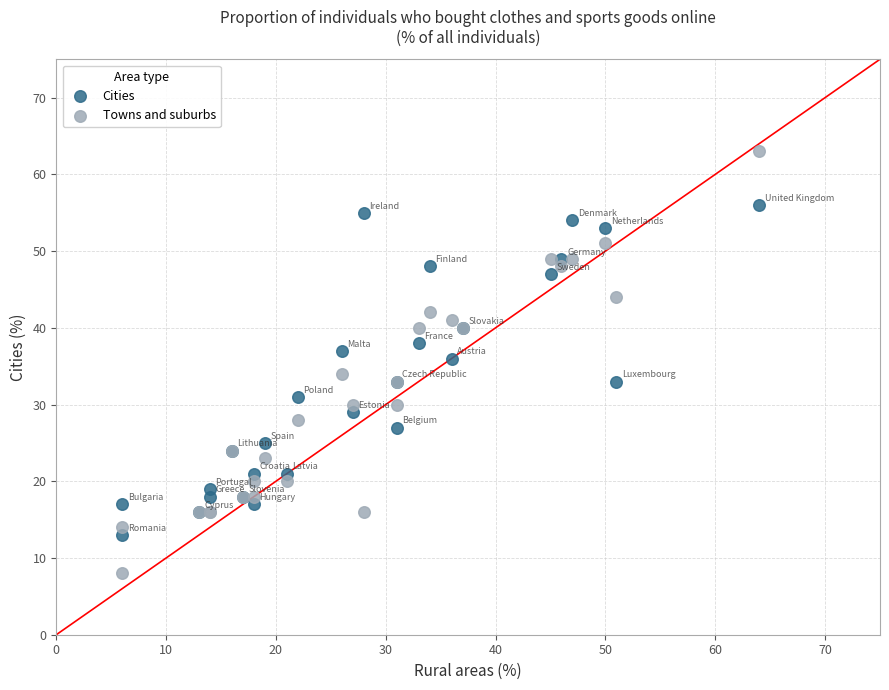

What are all the series names shown in the legend?

Cities, Towns and suburbs